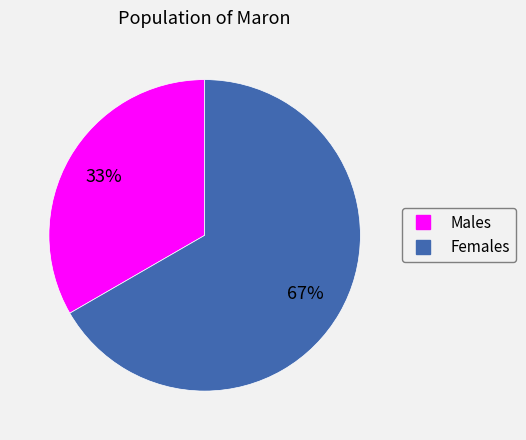

To the nearest percent, what is the average slice percentage?

50%